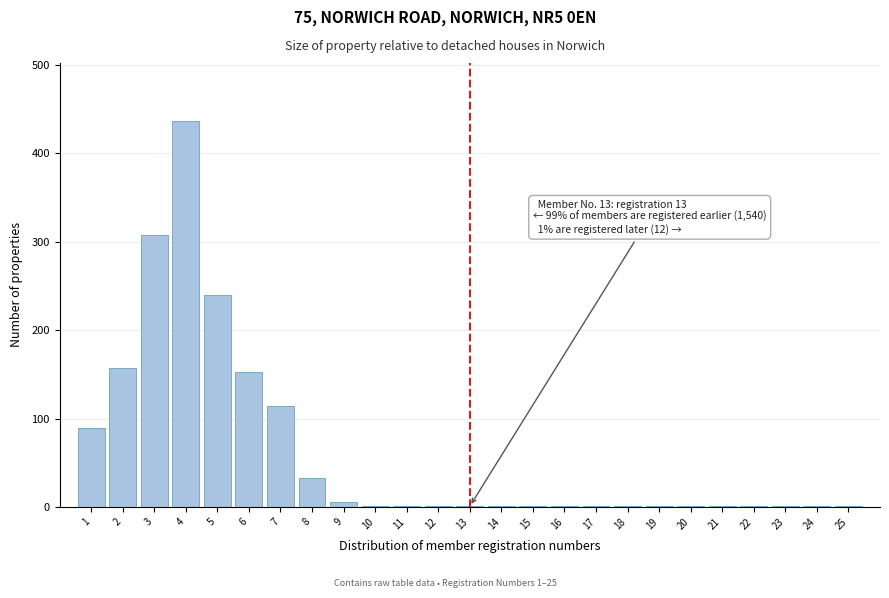

Reading left to right, list all the values displayed in this chart.

1=89	2=157	3=308	4=437	5=240	6=153	7=114	8=33	9=6	10=1	11=1	12=1	13=1	14=1	15=1	16=1	17=1	18=1	19=1	20=1	21=1	22=1	23=1	24=1	25=1